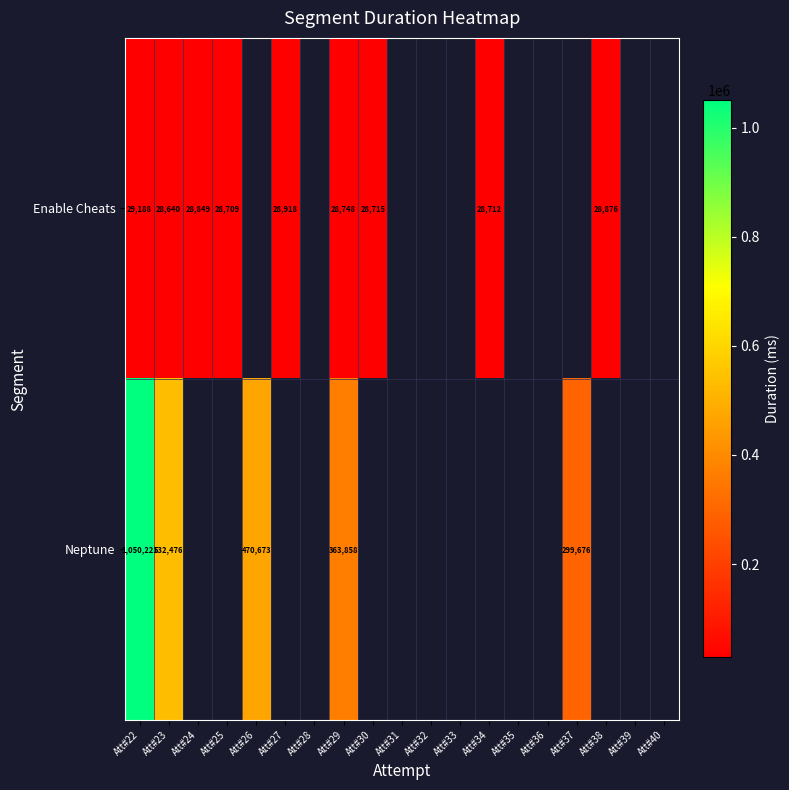

True or false: Neptune has a value of 470673 at Att#26.

True